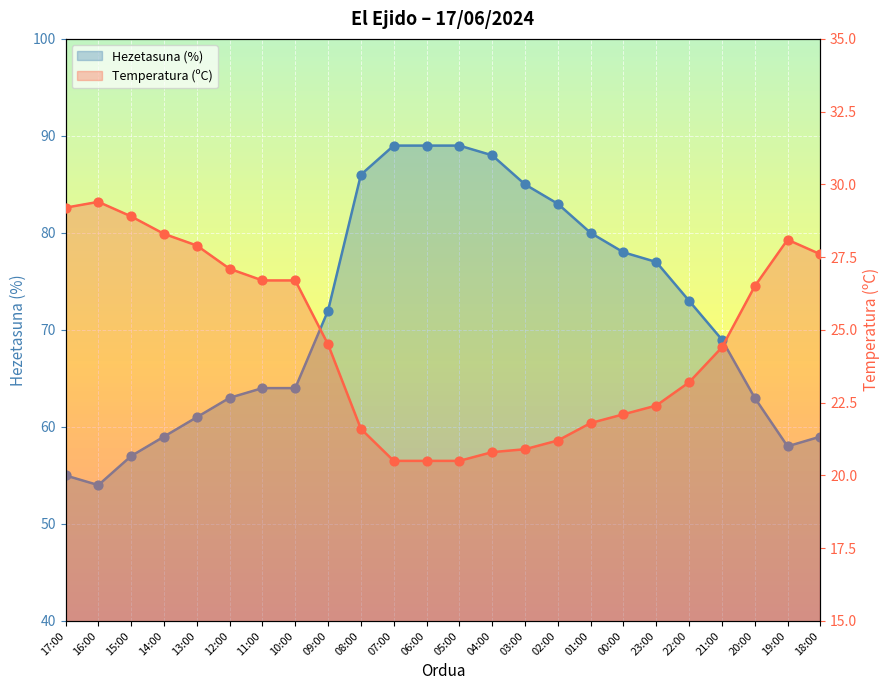

What is the total value across all series at 11:00?

90.7